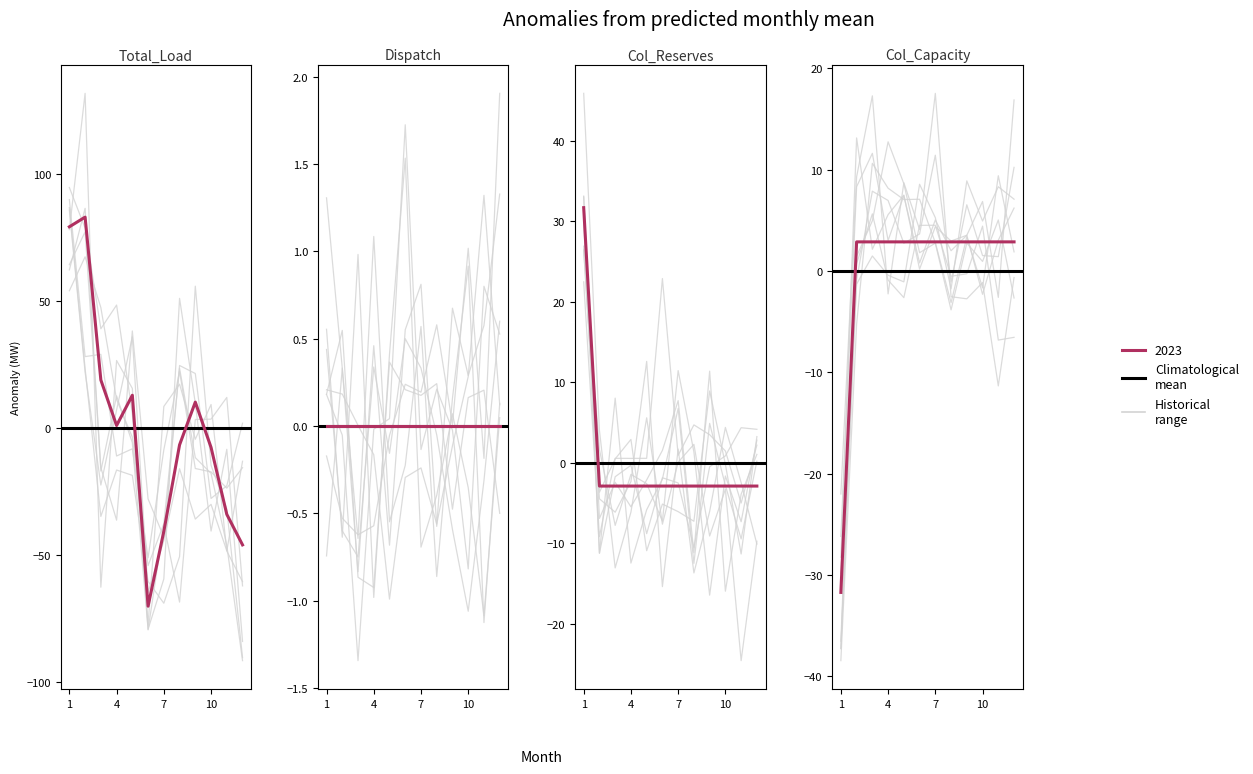

What is the value of the Col_Reserves point at the 8th from the left?

-2.9